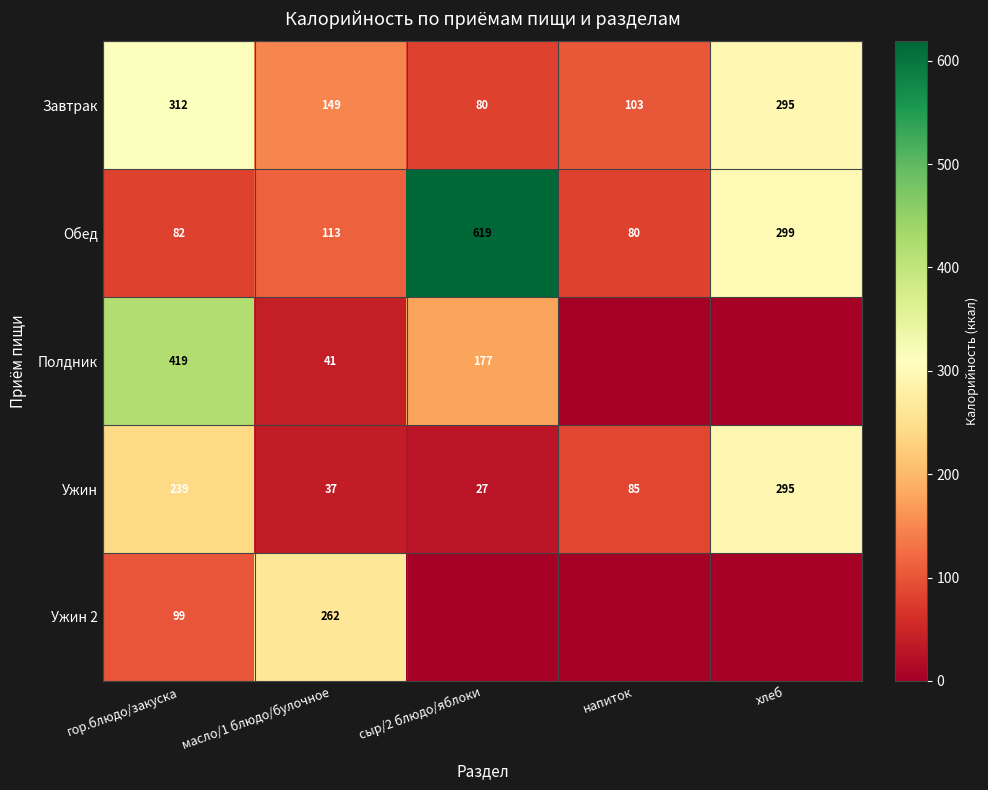

Which category has the lowest value in the Обед series?

напиток